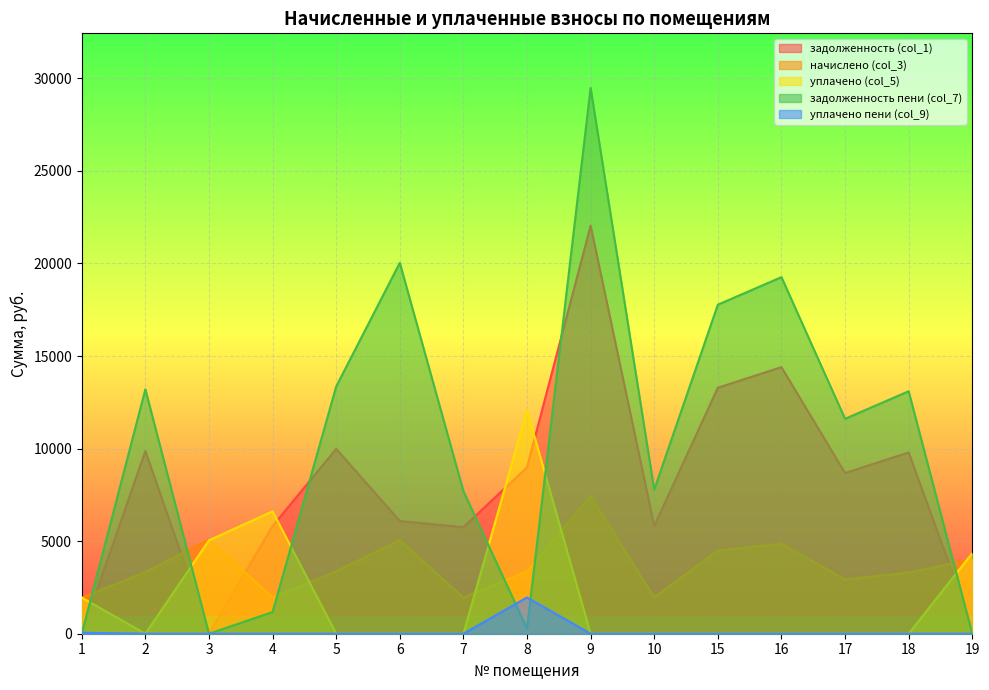

Is the value of уплачено пени (col_9) at 7 greater than the value of задолженность (col_1) at 19?

No